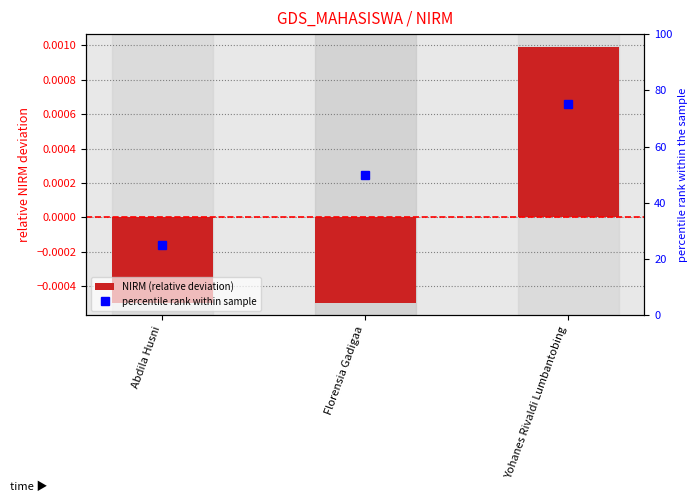

Which series has the widest spread of values?

percentile rank within sample